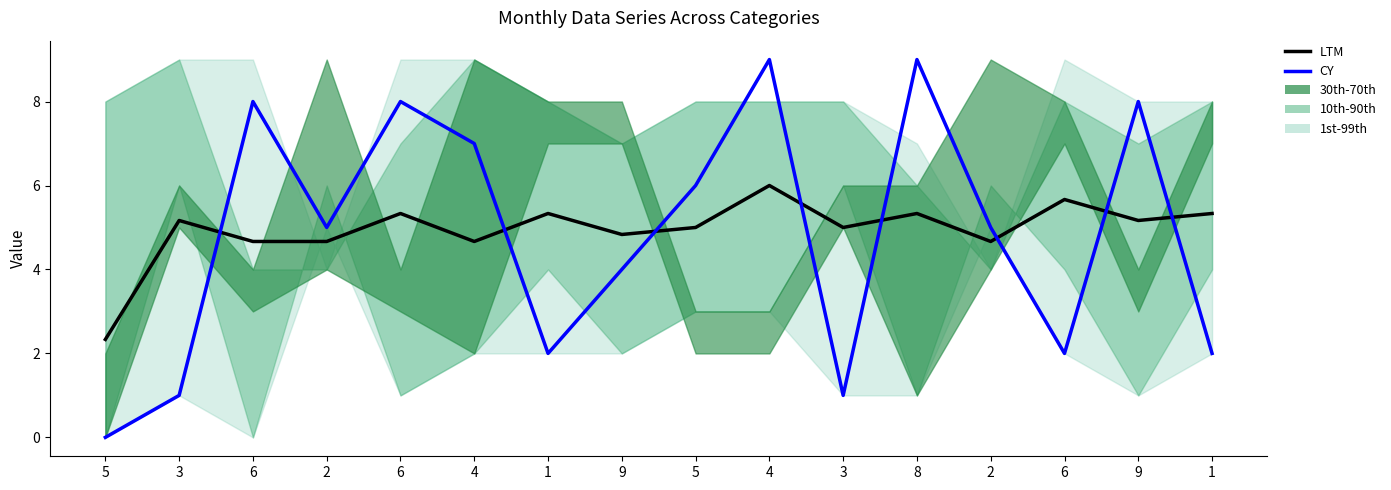

At 6, list the series in order from largest to smallest.

CY, LTM